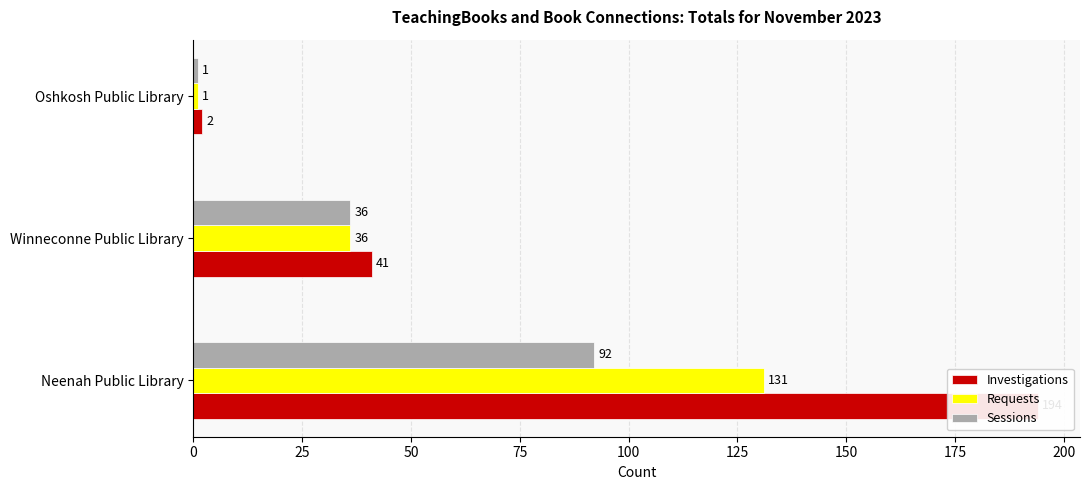

Which series has the largest range (max minus min)?

Investigations